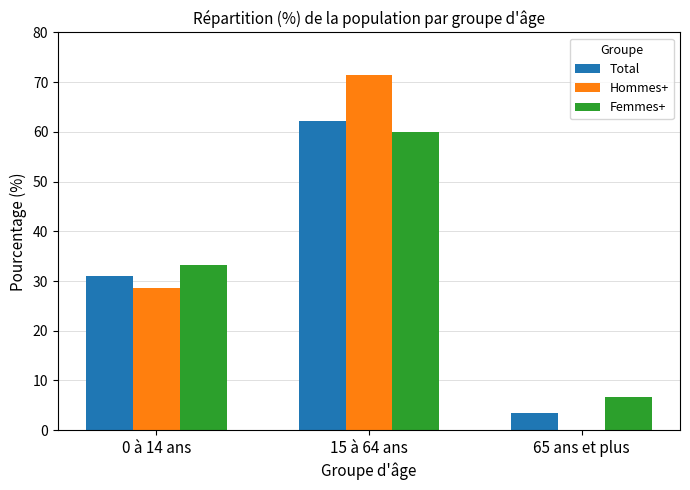

Are the bars grouped side by side (vs. stacked)?

Yes